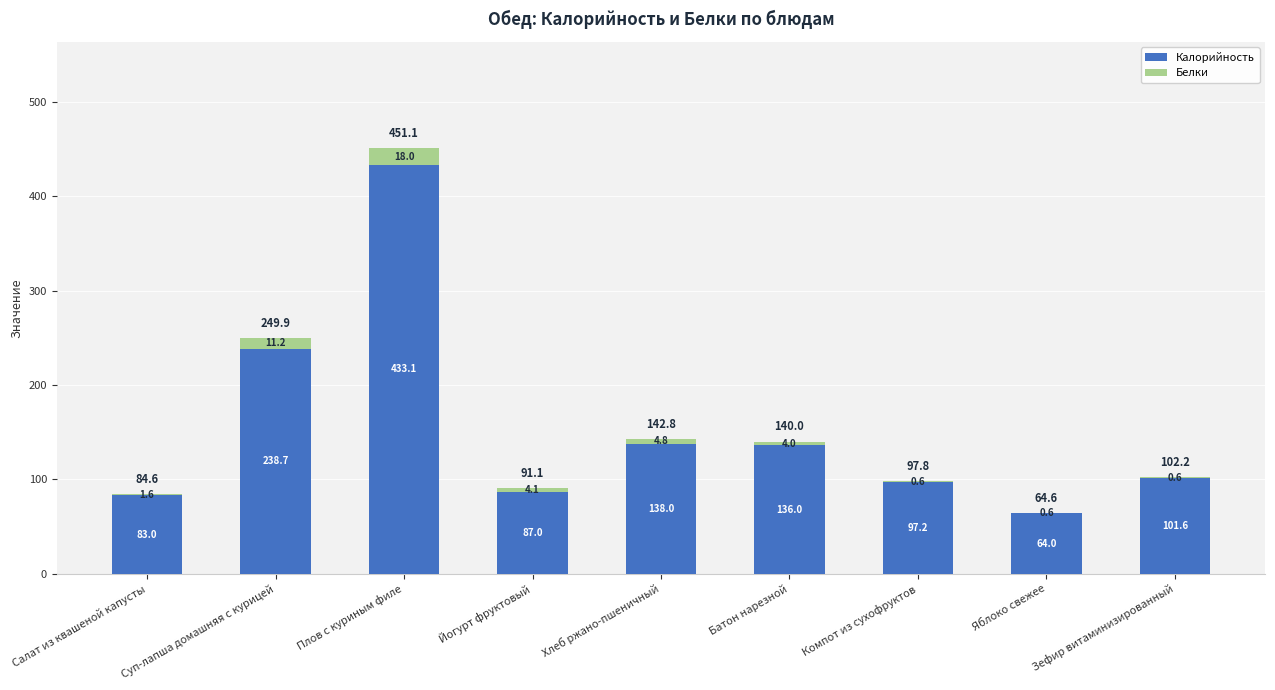

What are all the series names shown in the legend?

Калорийность, Белки